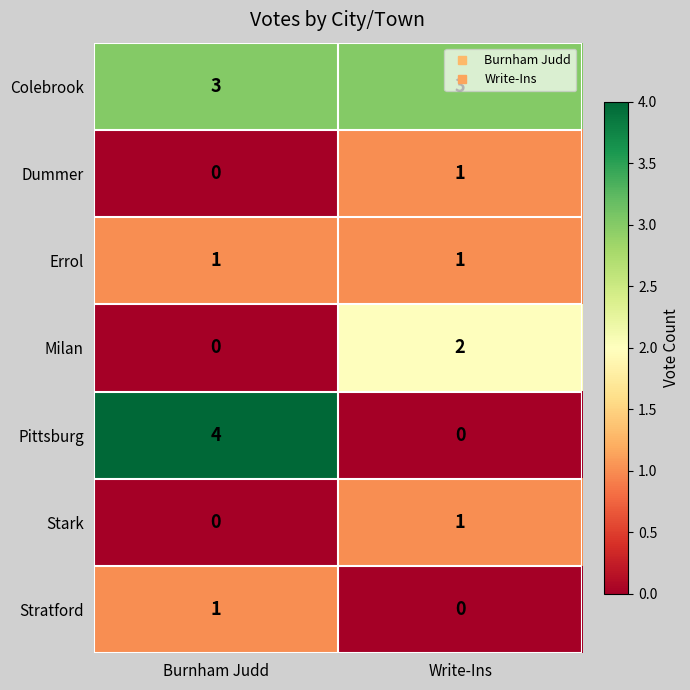

What is the total value across all series at Burnham Judd?

9